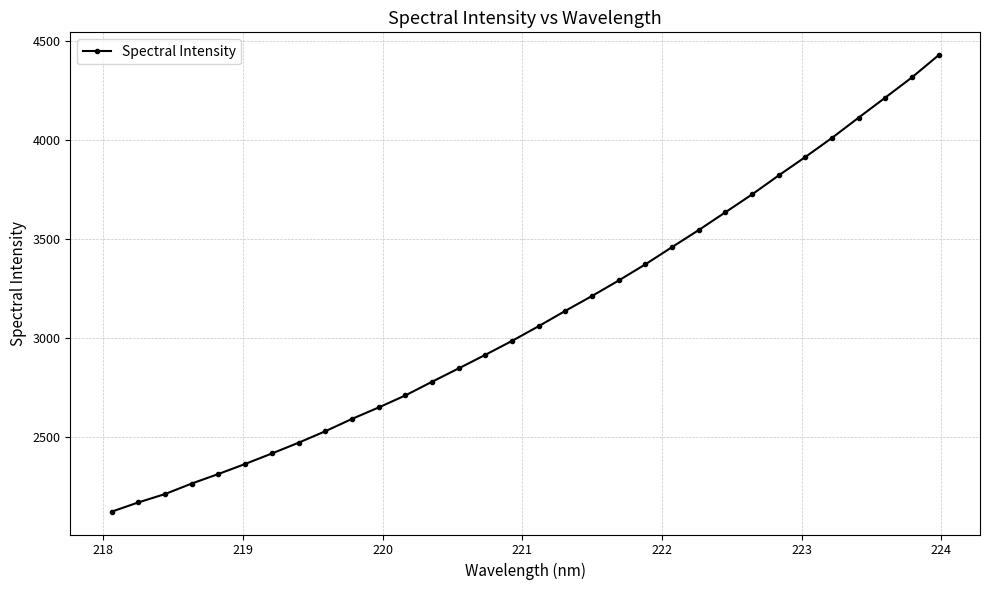

Count the number of data series in this chart.

1